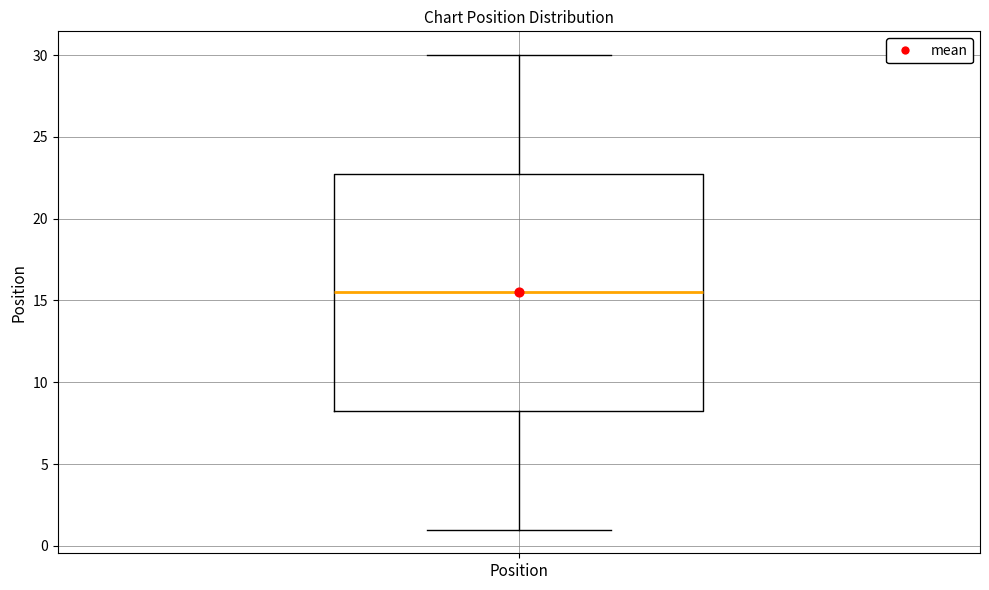

Read this box plot against the y-axis: the position of the median line, the range covered by the box, and the ends of both whiskers. The values are not printed on the chart, so give them approximately, as read against the axis.

median 15.5, box 8.5 to 23.0, whiskers 1.0 to 30.0